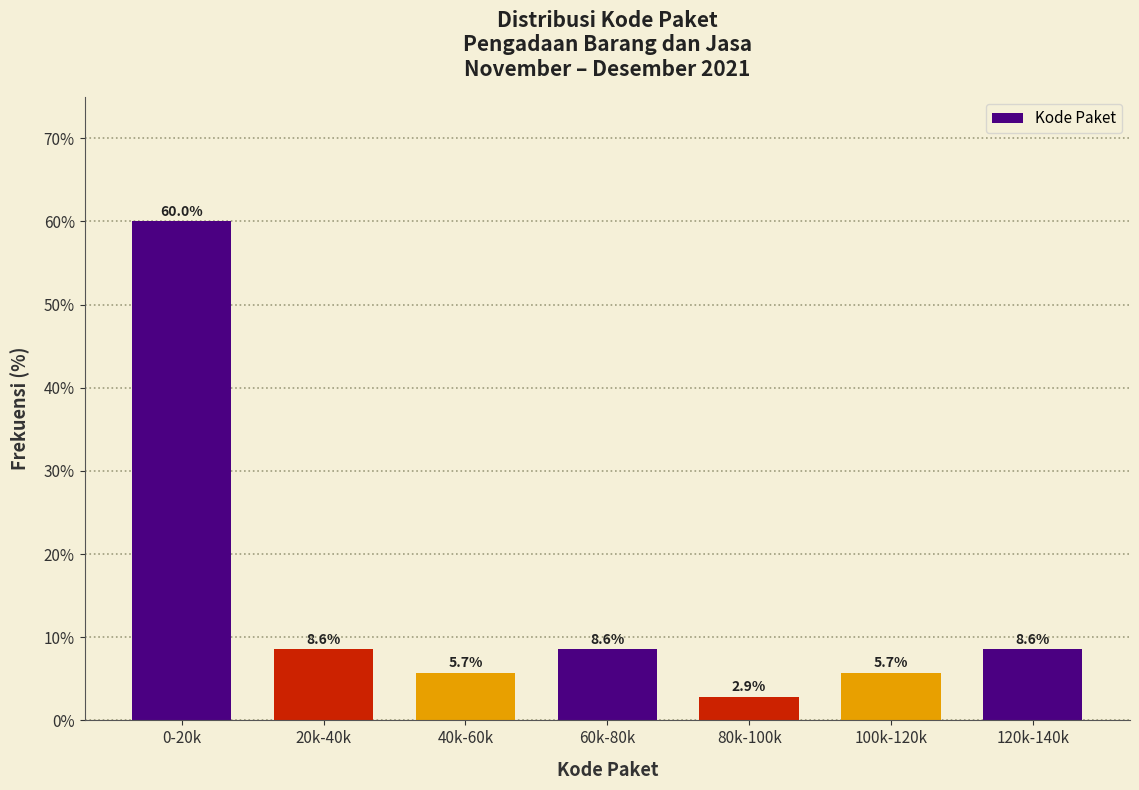

Reading left to right, list all the values displayed in this chart.

0-20k=60.0	20k-40k=8.6	40k-60k=5.7	60k-80k=8.6	80k-100k=2.9	100k-120k=5.7	120k-140k=8.6